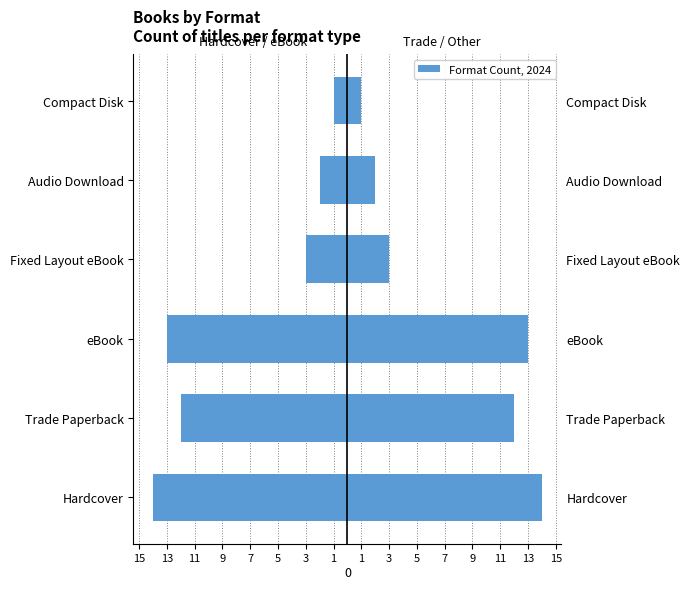

Is it true that the value at Trade Paperback is -21?

False